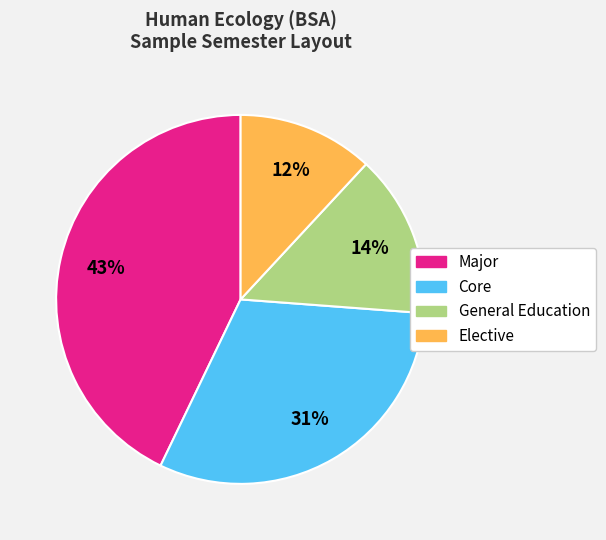

Count the number of slices in the pie.

4